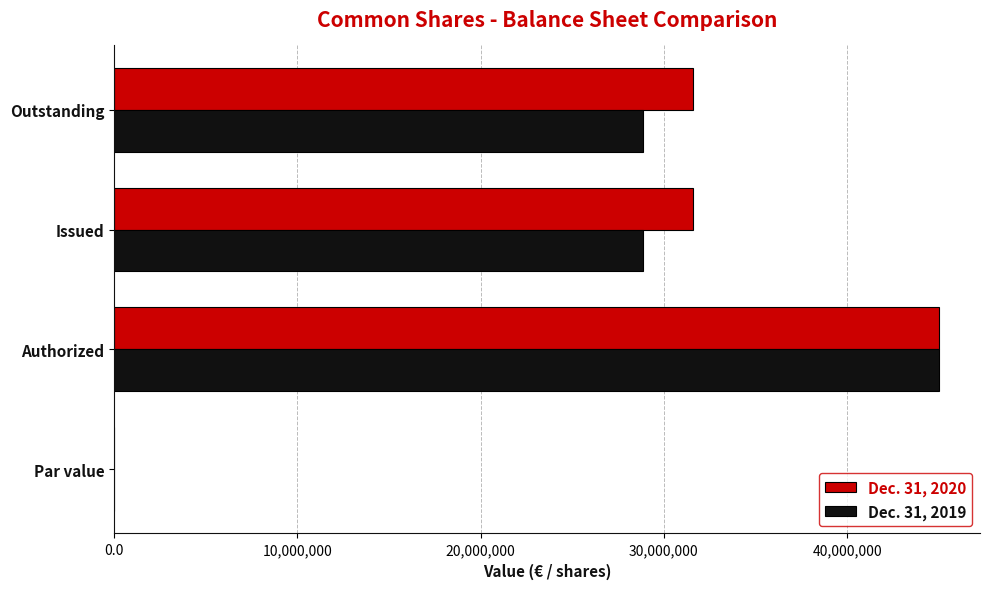

What are all the series names shown in the legend?

Dec. 31, 2020, Dec. 31, 2019